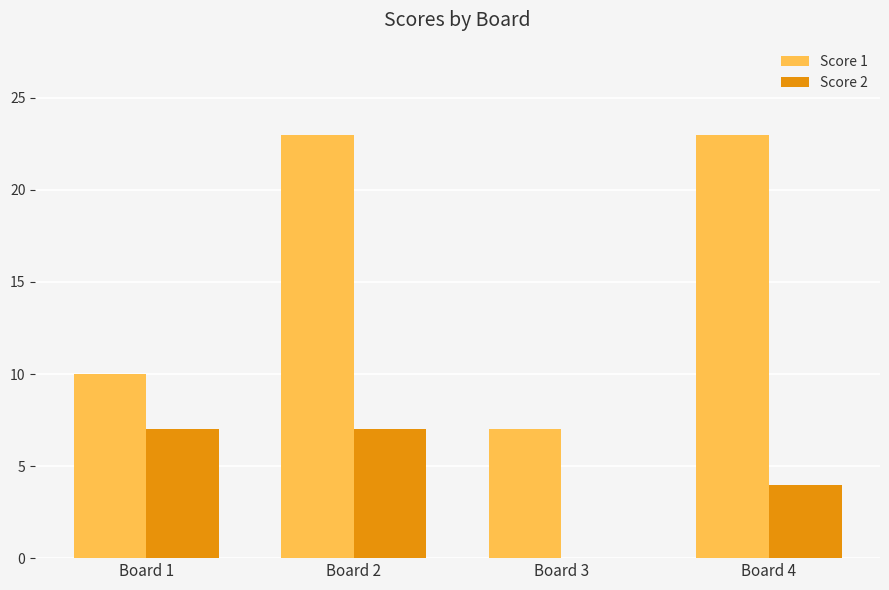

What is the maximum value for Score 2?

7